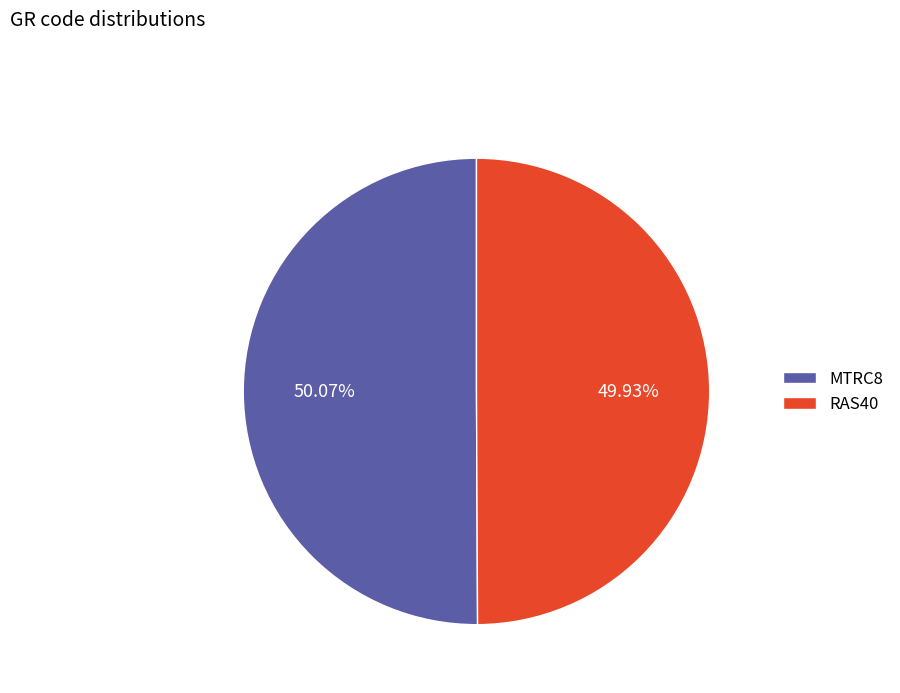

The RAS40 slice represents 50% of the pie. True or false?

True